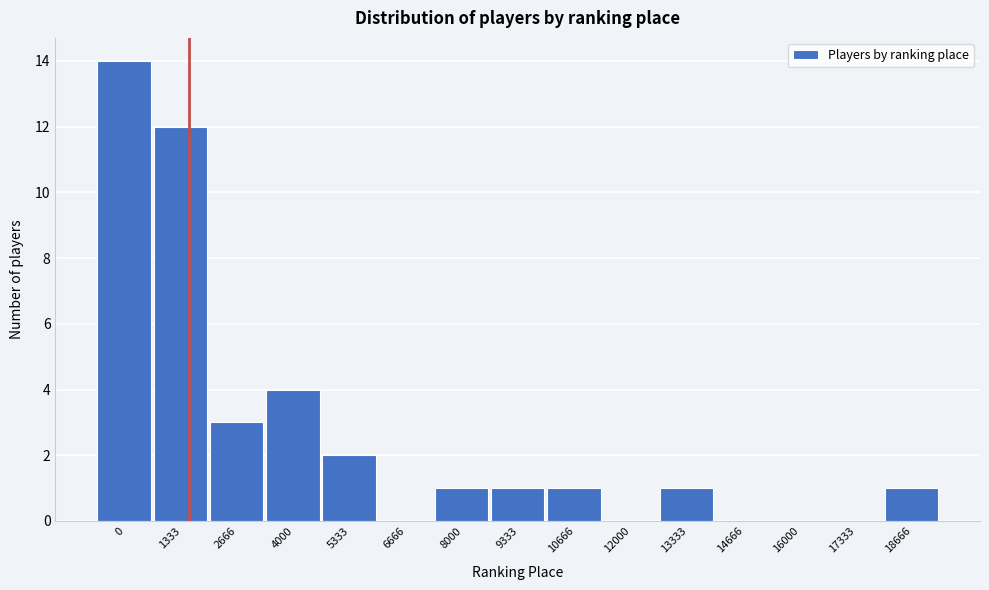

Reading right to left, transcribe all the data shown in this chart.

18666=1	17333=0	16000=0	14666=0	13333=1	12000=0	10666=1	9333=1	8000=1	6666=0	5333=2	4000=4	2666=3	1333=12	0=14